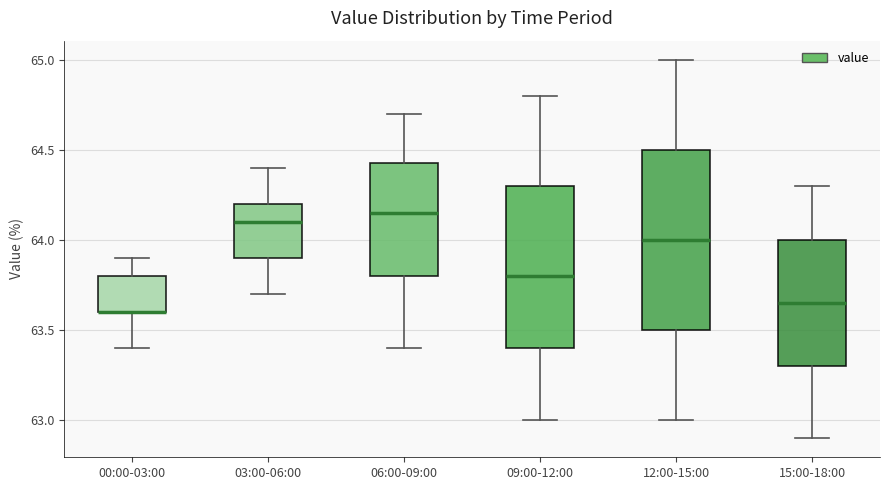

Reading left to right, transcribe this box plot: for each box, give where its median line is, the range the box spans, and where its two whiskers end, as read against the y-axis. The values are not printed on the chart, so give them approximately, as read against the axis.

00:00-03:00: median 63.60 (drawn on the box's lower edge), box 63.60 to 63.80, whiskers 63.40 to 63.90
03:00-06:00: median 64.10, box 63.90 to 64.20, whiskers 63.70 to 64.40
06:00-09:00: median 64.15, box 63.80 to 64.45, whiskers 63.40 to 64.70
09:00-12:00: median 63.80, box 63.40 to 64.30, whiskers 63.00 to 64.80
12:00-15:00: median 64.00, box 63.50 to 64.50, whiskers 63.00 to 65.00
15:00-18:00: median 63.65, box 63.30 to 64.00, whiskers 62.90 to 64.30